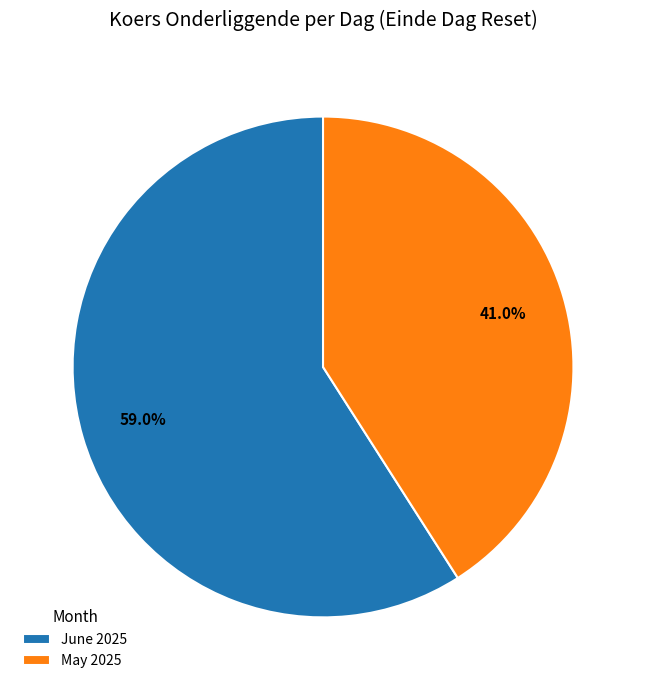

To the nearest percent, what is the average slice percentage?

50%